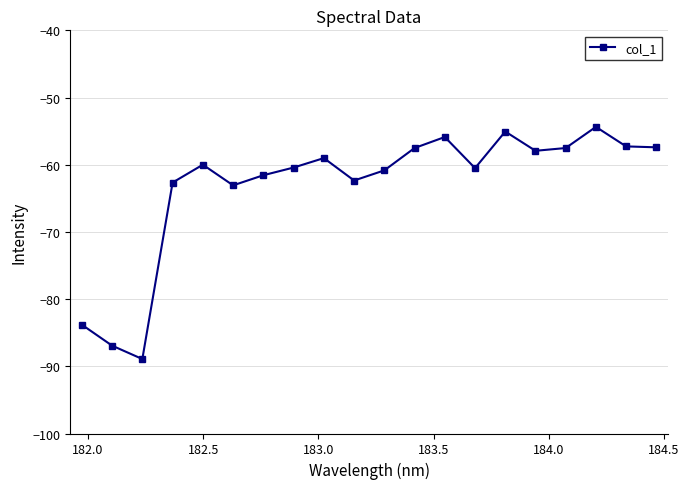

Count the number of data series in this chart.

1